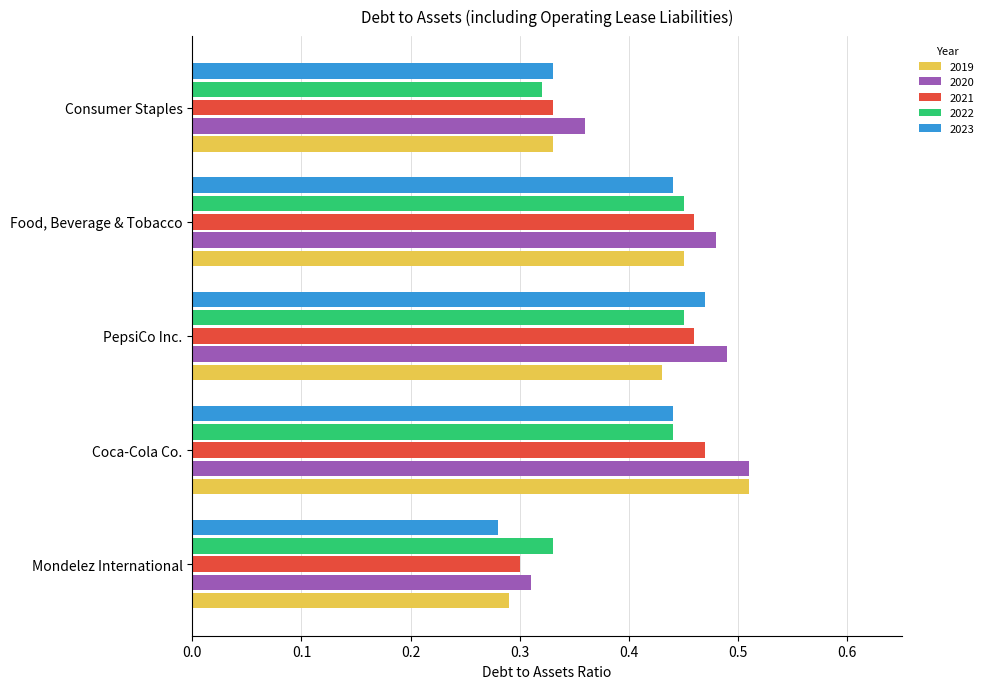

Which category has the lowest value across all series?

Mondelez International